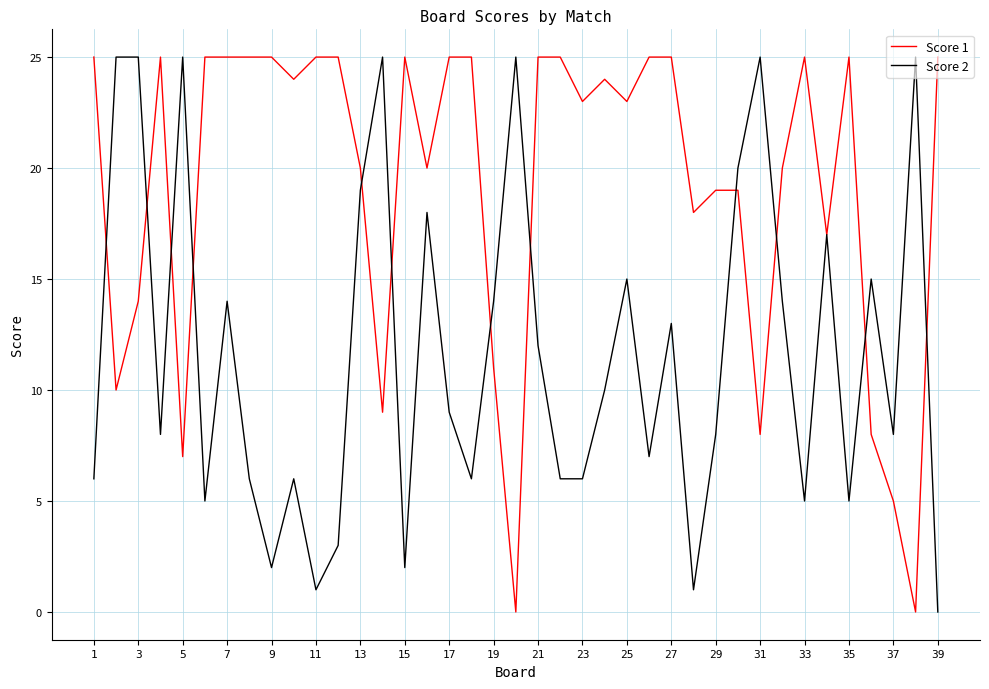

Reading left to right, list all the values displayed in this chart.

Score 1: 25	10	14	25	7	25	25	25	25	24	25	25	20	9	25	20	25	25	11	0	25	25	23	24	23	25	25	18	19	19	8	20	25	17	25	8	5	0	25
Score 2: 6	25	25	8	25	5	14	6	2	6	1	3	19	25	2	18	9	6	14	25	12	6	6	10	15	7	13	1	8	20	25	14	5	17	5	15	8	25	0